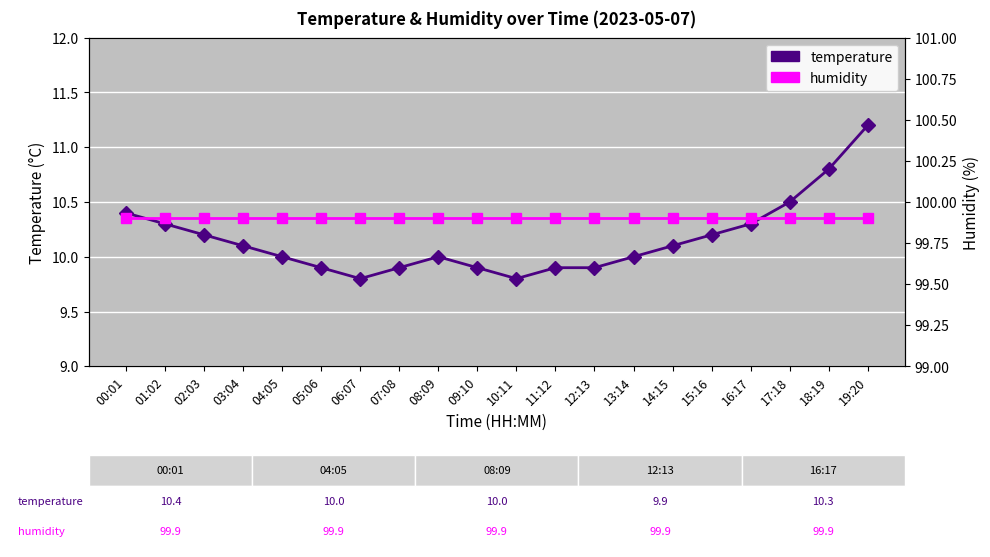

Is the value of humidity at 02:03 greater than the value of temperature at 18:19?

Yes